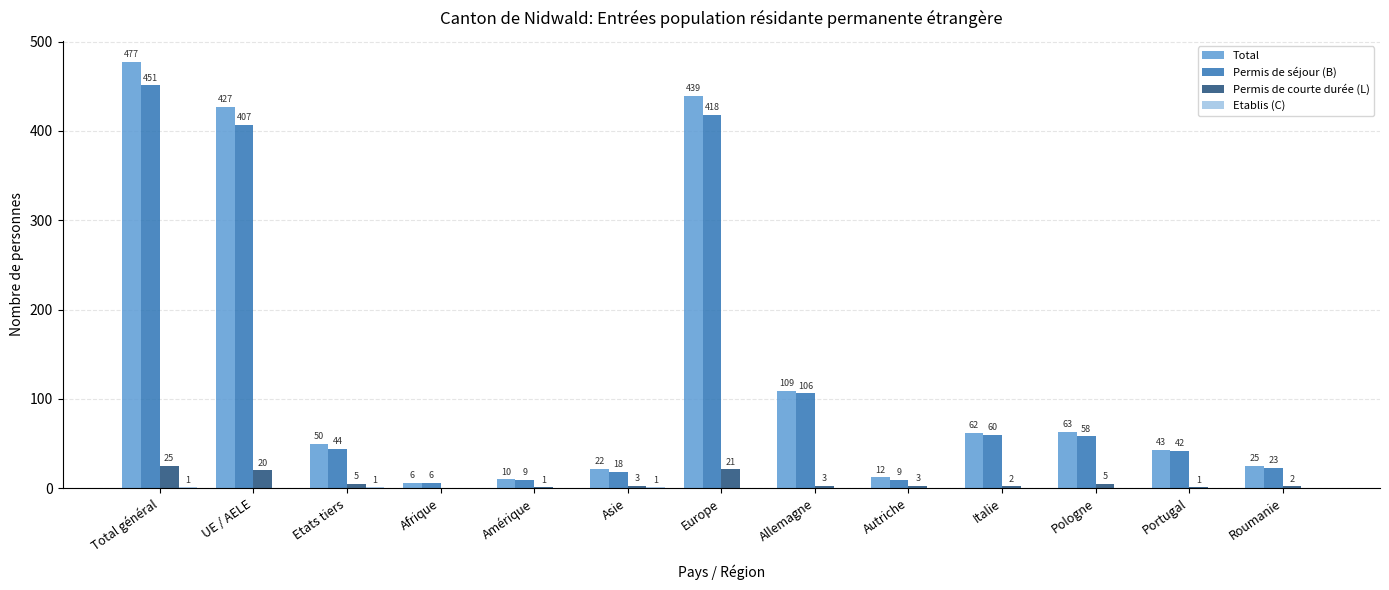

What is the sum of the Total values at Portugal and Europe?

482